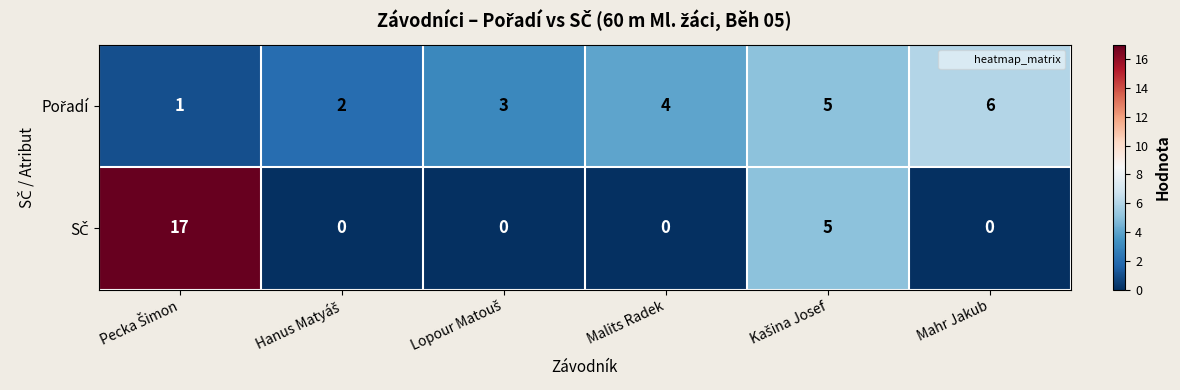

At how many categories does at least one series exceed 0?

6